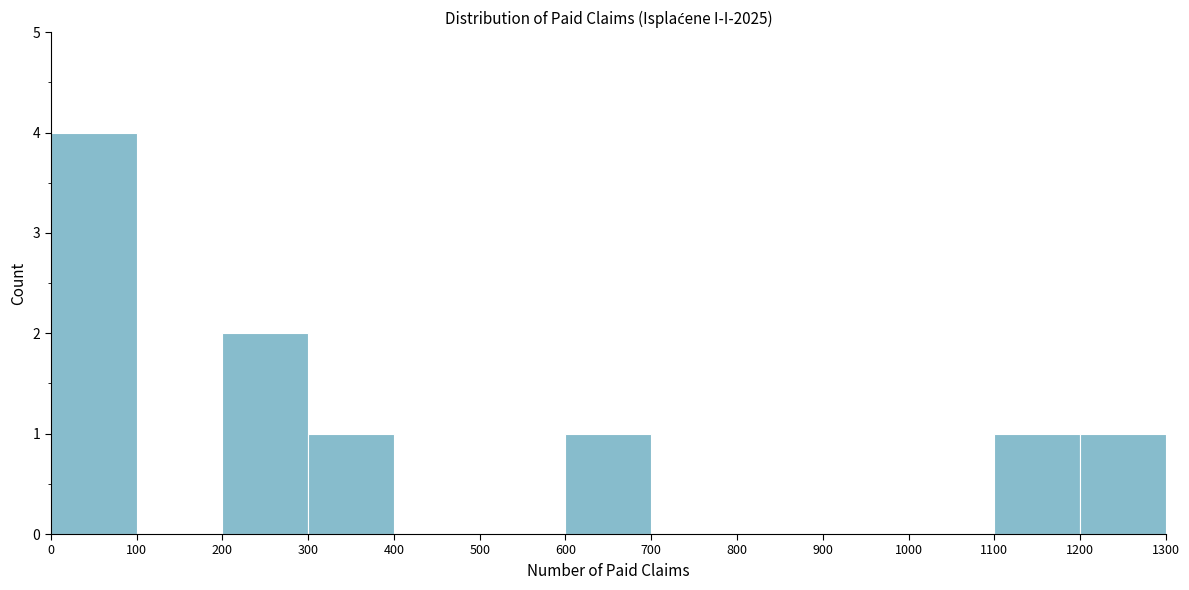

Over which range of the x-axis is the bar tallest?

0 to 100